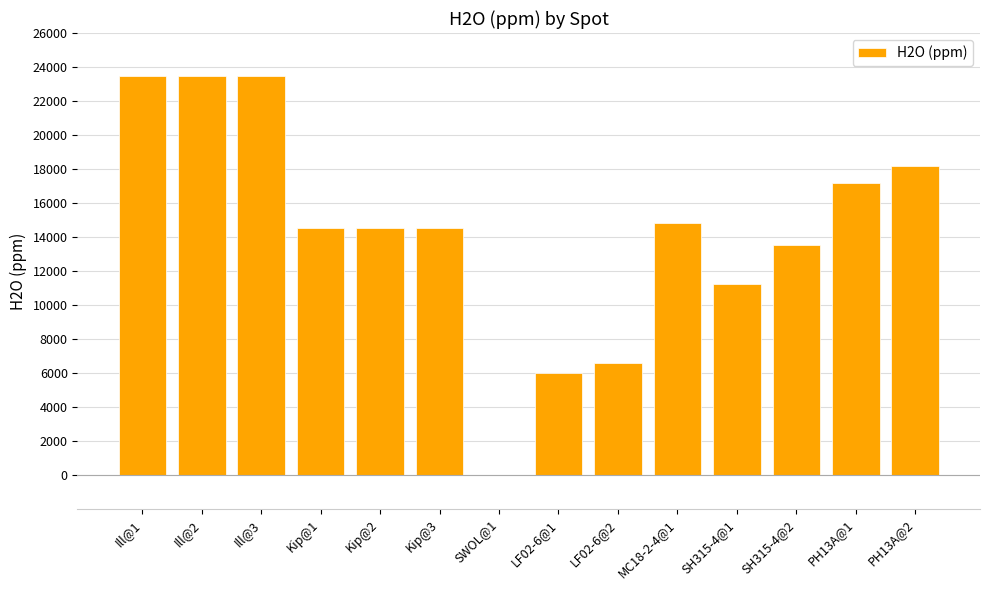

At which label is the value closest to 11750?

SH315-4@1